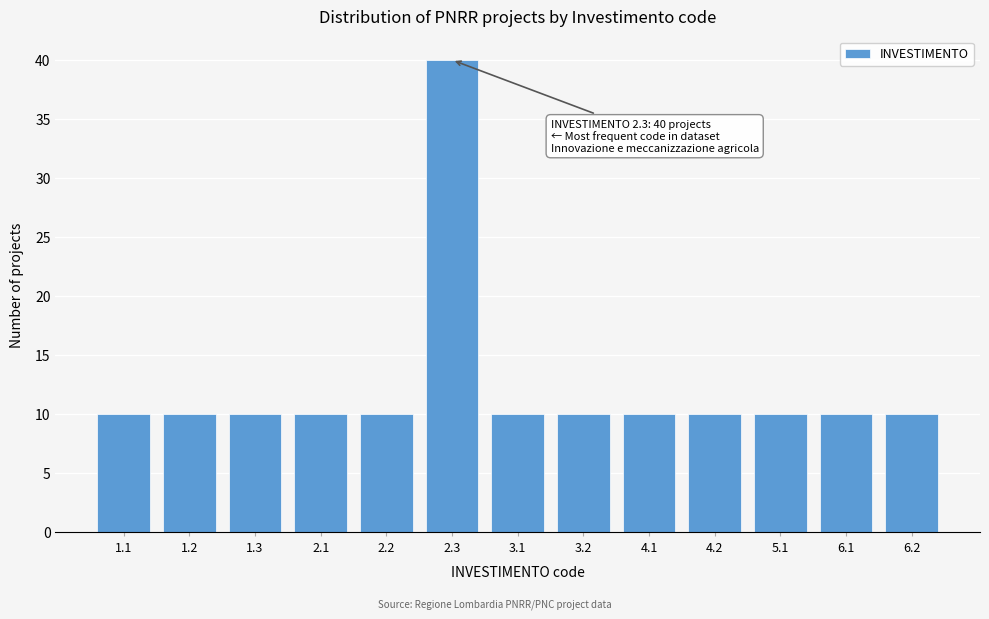

Reading right to left, list all the values displayed in this chart.

6.2=10	6.1=10	5.1=10	4.2=10	4.1=10	3.2=10	3.1=10	2.3=40	2.2=10	2.1=10	1.3=10	1.2=10	1.1=10